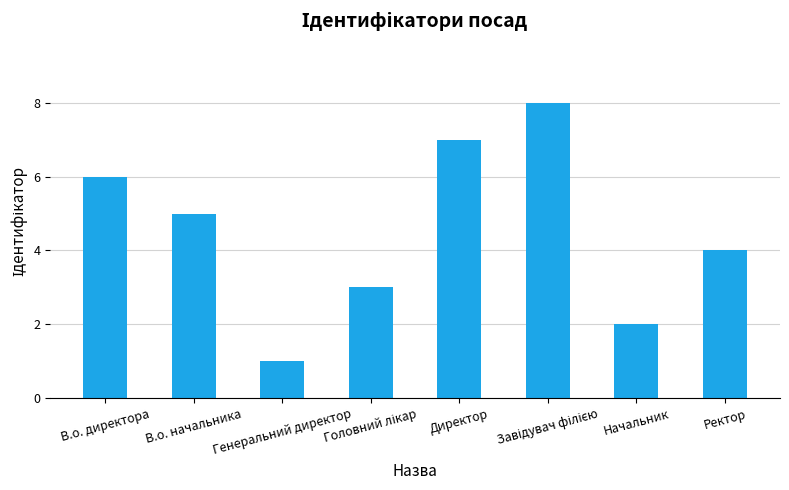

Read the value at Директор.

7